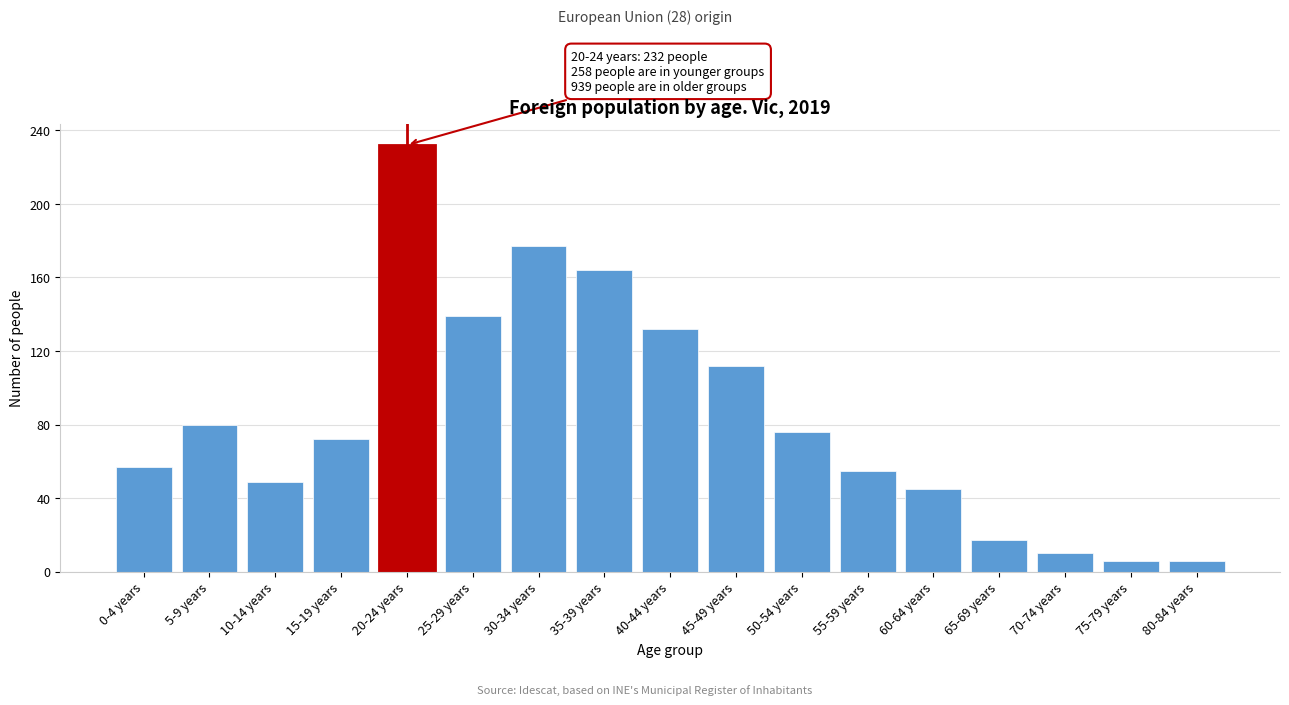

Reading left to right, extract all data points from this chart.

57	80	49	72	232	139	177	164	132	112	76	55	45	17	10	6	6